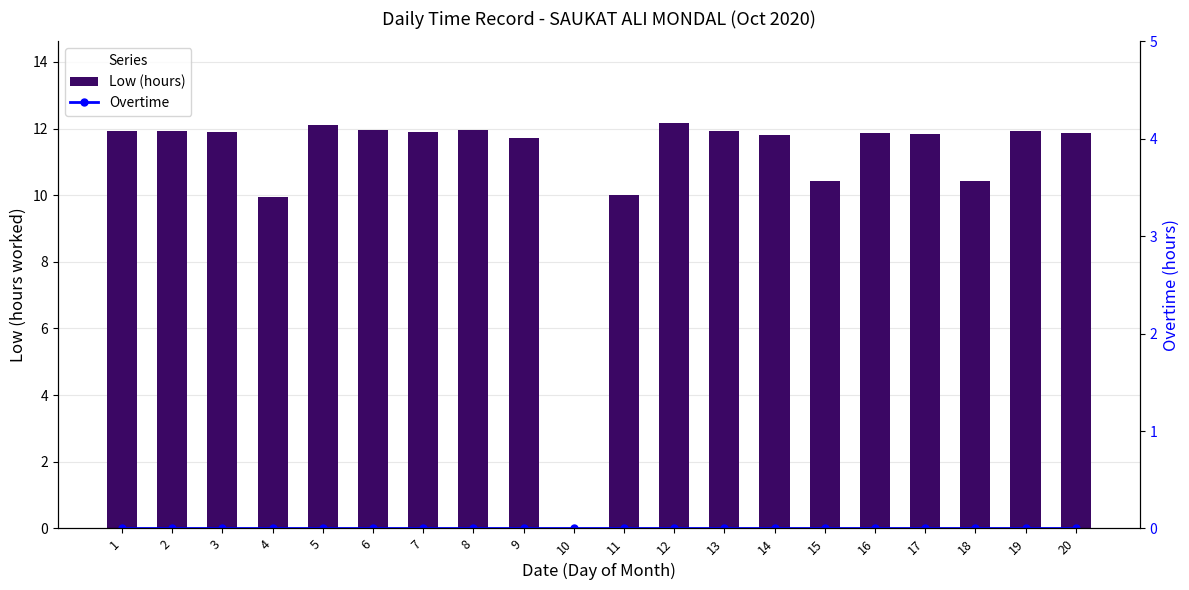

Reading right to left, transcribe all the data shown in this chart.

Low (hours): 11.9	11.9	10.4	11.8	11.9	10.4	11.8	11.9	12.2	10.0	0.0	11.7	12.0	11.9	11.9	12.1	9.9	11.9	11.9	11.9
Overtime: 0.0	0.0	0.0	0.0	0.0	0.0	0.0	0.0	0.0	0.0	0.0	0.0	0.0	0.0	0.0	0.0	0.0	0.0	0.0	0.0